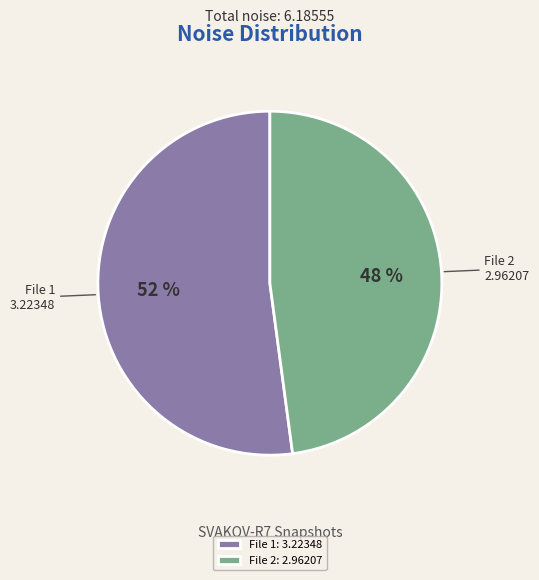

What is the ratio of the value at File 1 to the value at File 2?

1.1